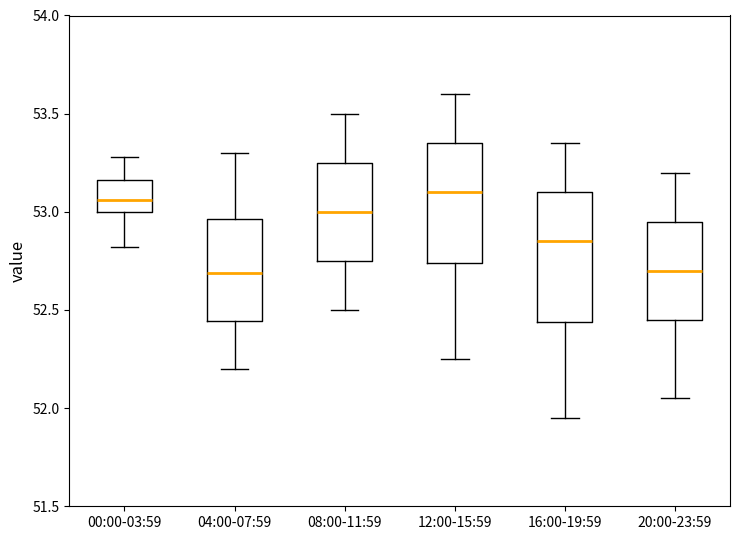

Where does the lower whisker of the box for 00:00-03:59 end on the y-axis? The values are not printed on the chart, so give them approximately, as read against the axis.

52.80